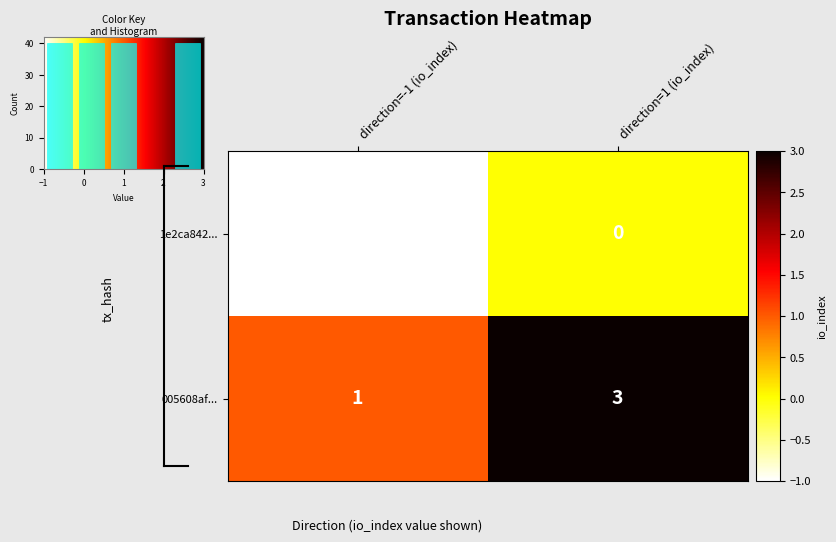

The 1e2ca842... series shows -1 at direction=-1 (io_index). True or false?

True